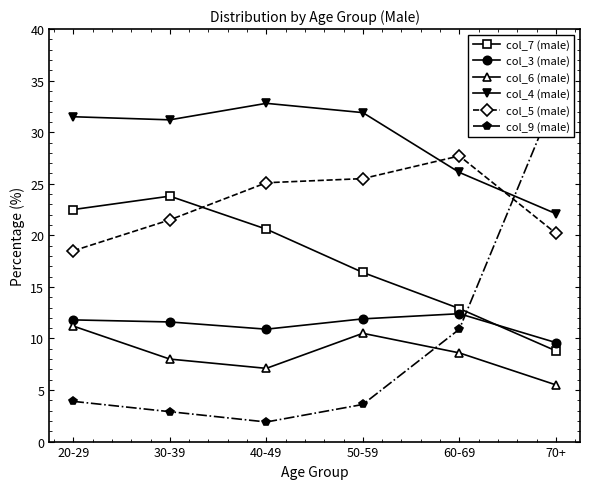

True or false: col_4 (male) and col_6 (male) cross at least once.

False